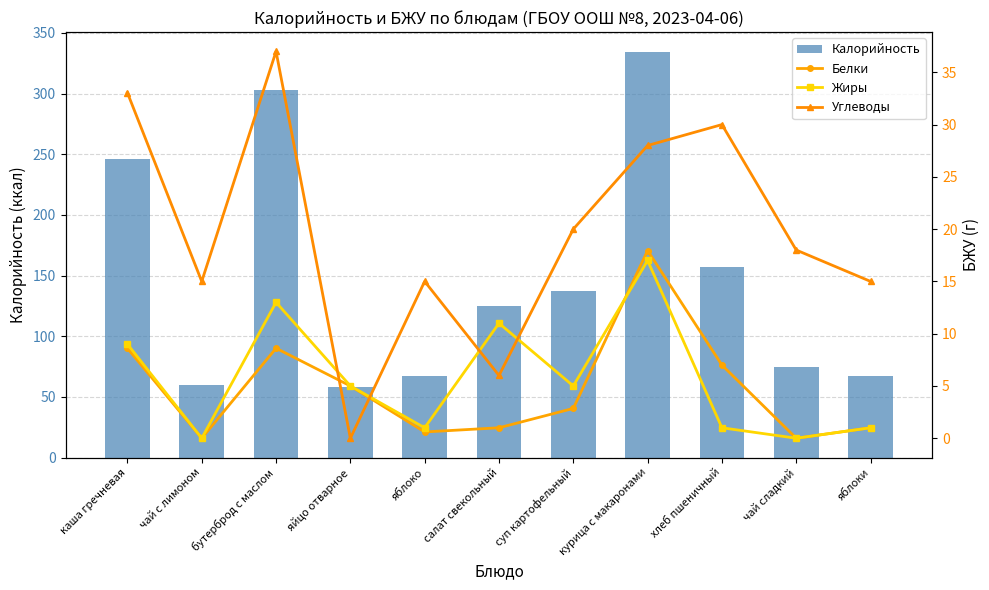

List the labels in order of Белки value, smallest first.

чай с лимоном, чай сладкий, яблоко, салат свекольный, яблоки, суп картофельный, яйцо отварное, хлеб пшеничный, каша гречневая, бутерброд с маслом, курица с макаронами